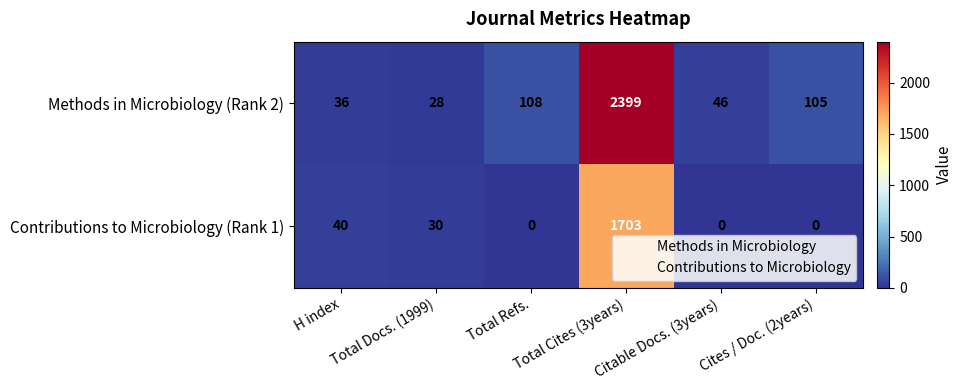

At Total Cites (3years), list the series in order from largest to smallest.

Methods in Microbiology (Rank 2), Contributions to Microbiology (Rank 1)